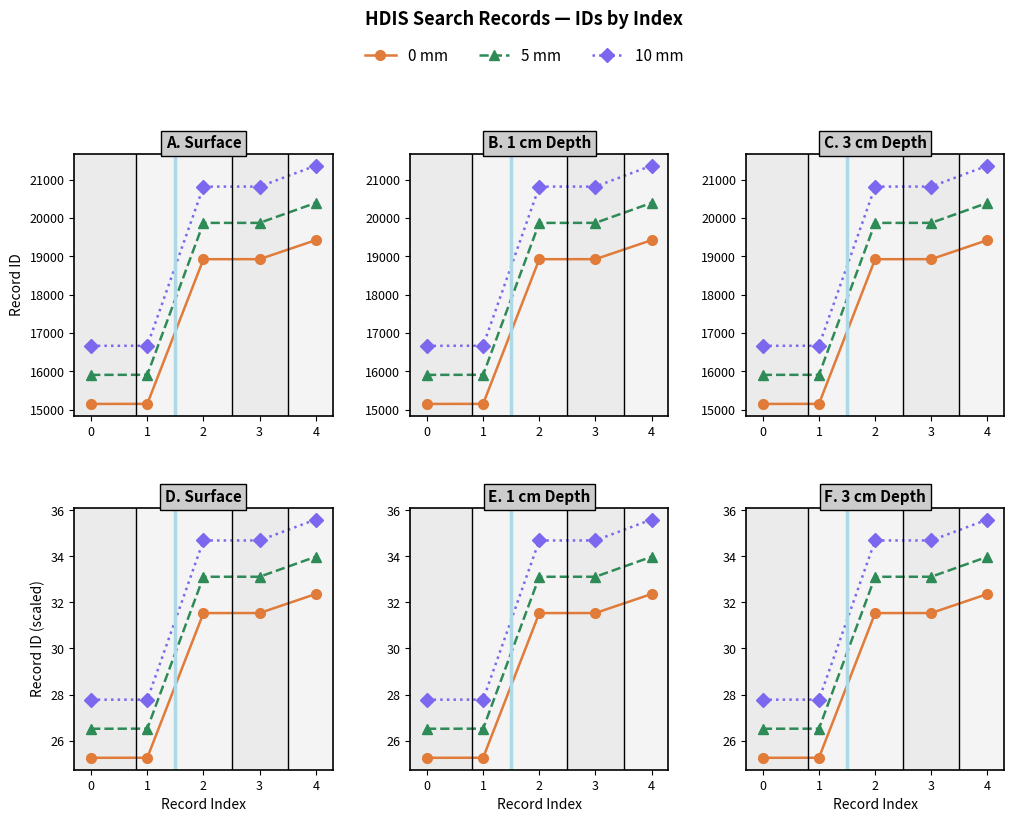

At 2, list the series in order from smallest to largest.

0 mm, 5 mm, 10 mm